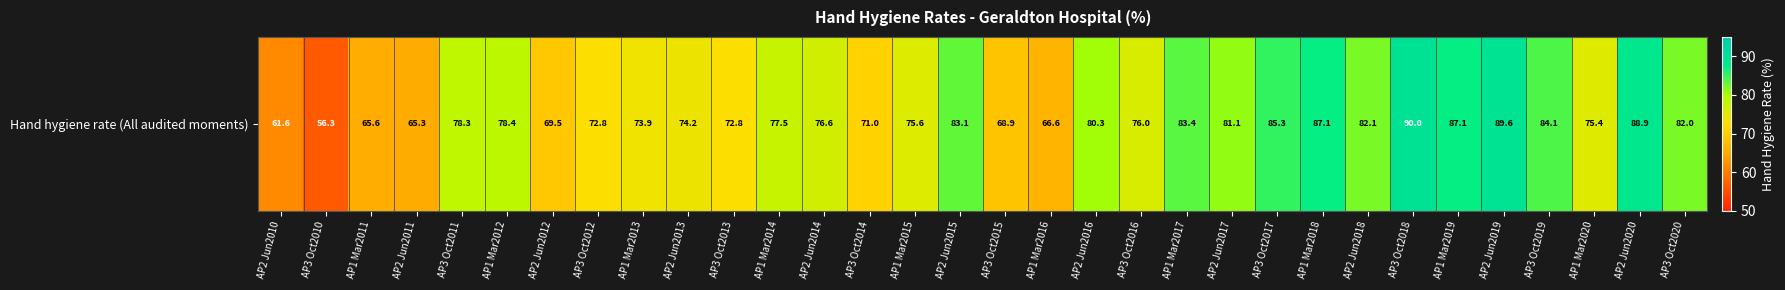

What is the change in value from AP2 Jun2013 to AP2 Jun2016?

+6.1